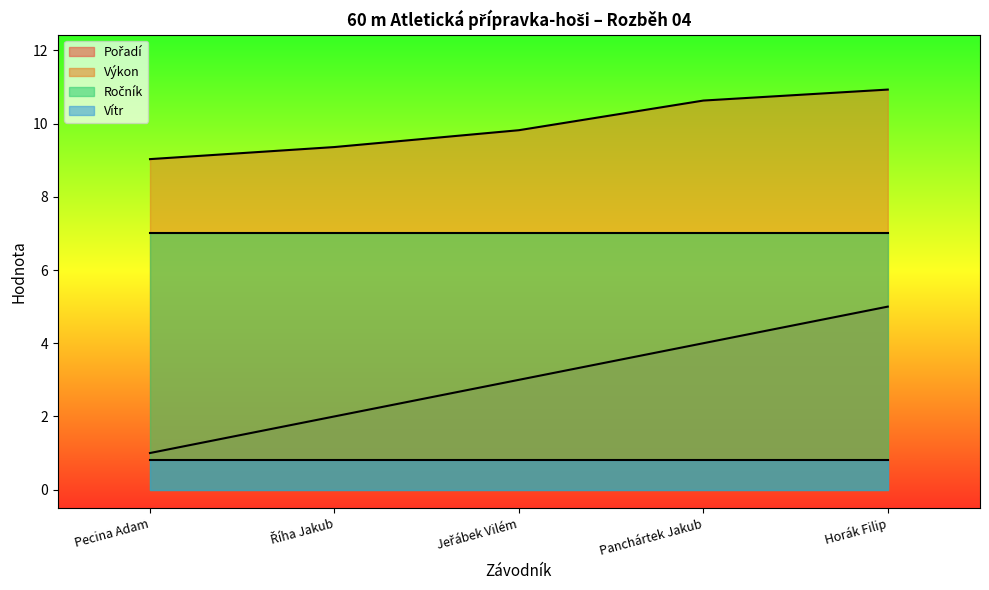

The Pořadí series shows 1.0 at Pecina Adam. True or false?

True